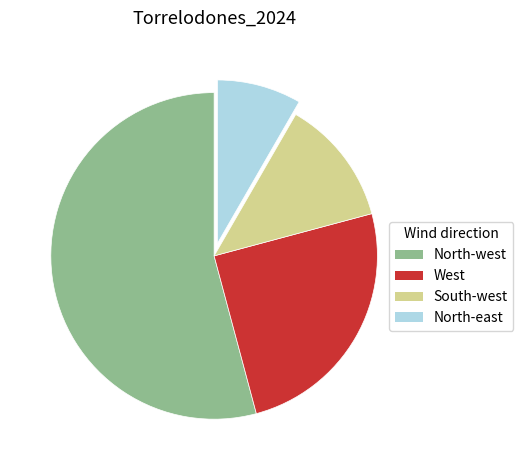

Rank the categories by value from highest to lowest.

North-west, West, South-west, North-east